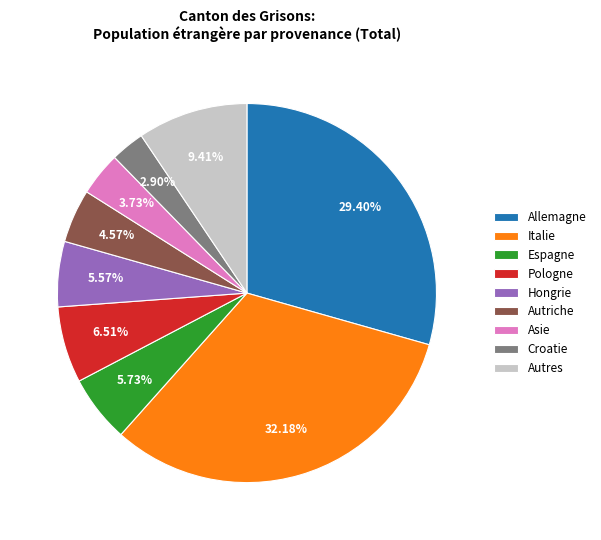

Do Asie and Espagne together represent more than half of the pie?

No